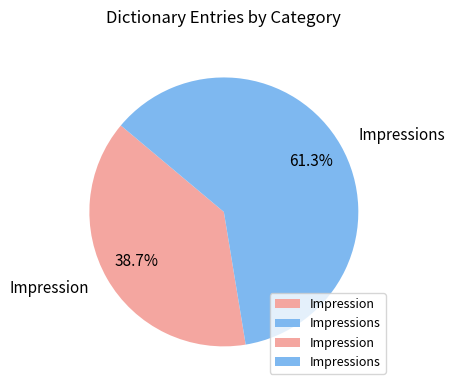

Which category has the biggest portion of the pie?

Impressions